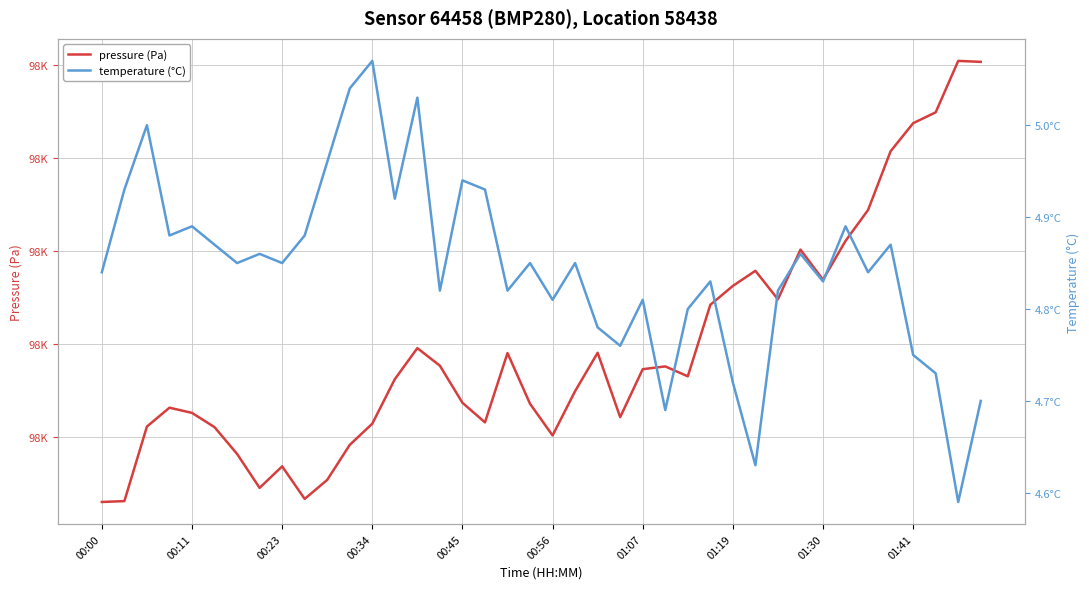

What is the difference between the highest and lowest values at 11?

98373.2